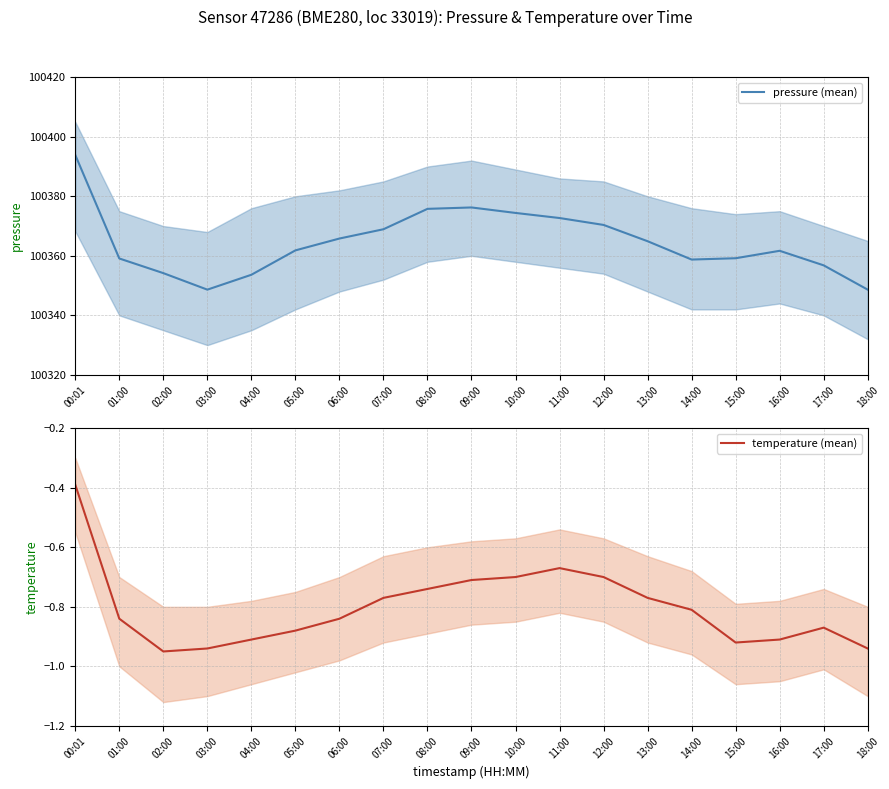

Reading left to right, transcribe all the data shown in this chart.

pressure (mean): 100393.9	100359.1	100354.2	100348.6	100353.6	100361.8	100365.8	100368.9	100375.8	100376.2	100374.4	100372.7	100370.4	100364.9	100358.8	100359.2	100361.7	100356.8	100348.6
temperature (mean): -0.4	-0.8	-0.9	-0.9	-0.9	-0.9	-0.8	-0.8	-0.7	-0.7	-0.7	-0.7	-0.7	-0.8	-0.8	-0.9	-0.9	-0.9	-0.9